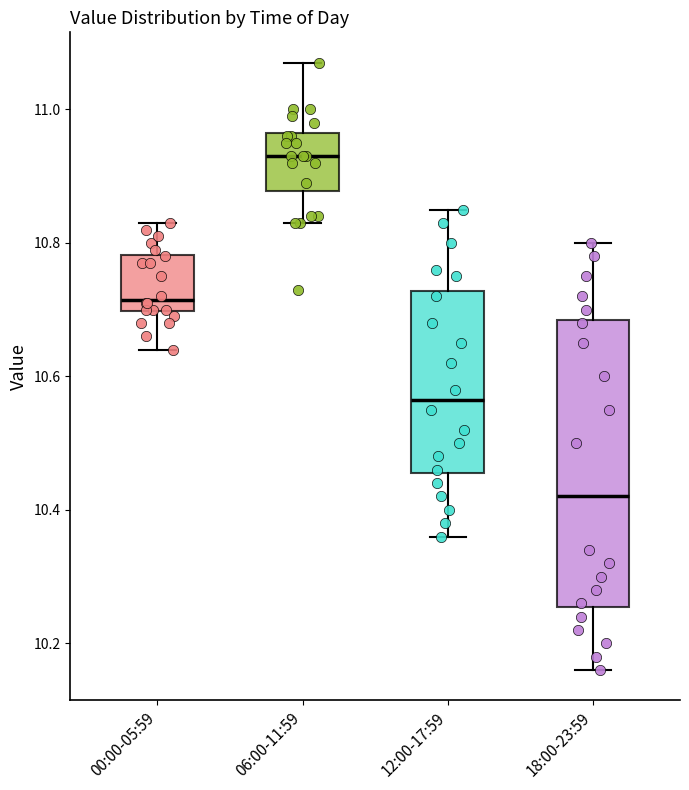

Comparing the boxes themselves (not the whiskers), which one is the tallest?

18:00-23:59